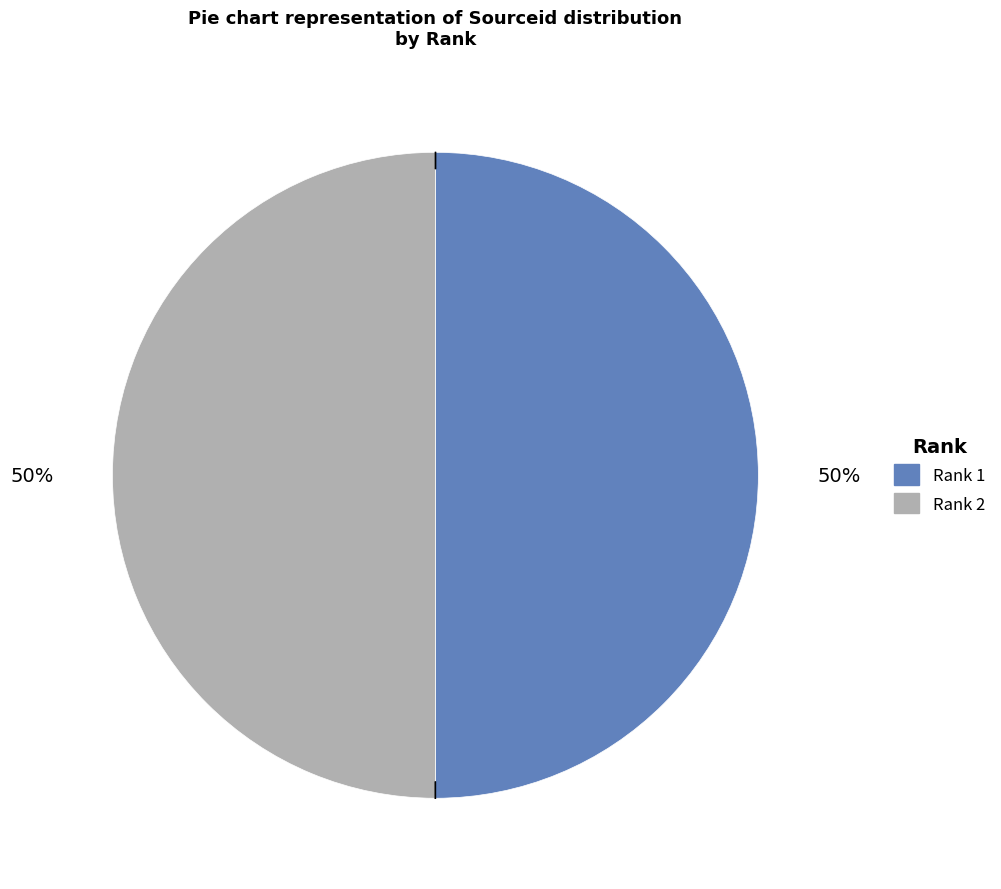

The Rank 1 slice represents 60% of the pie. True or false?

False